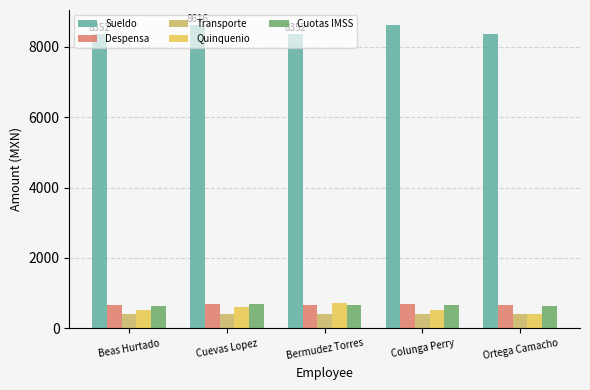

True or false: Sueldo has a value of 8352.0 at Bermudez Torres.

True